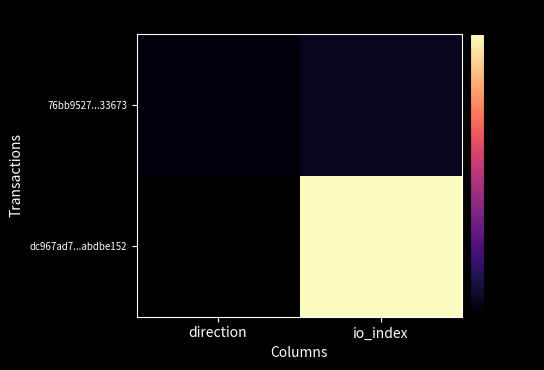

At which category is the sum across all series the highest?

io_index